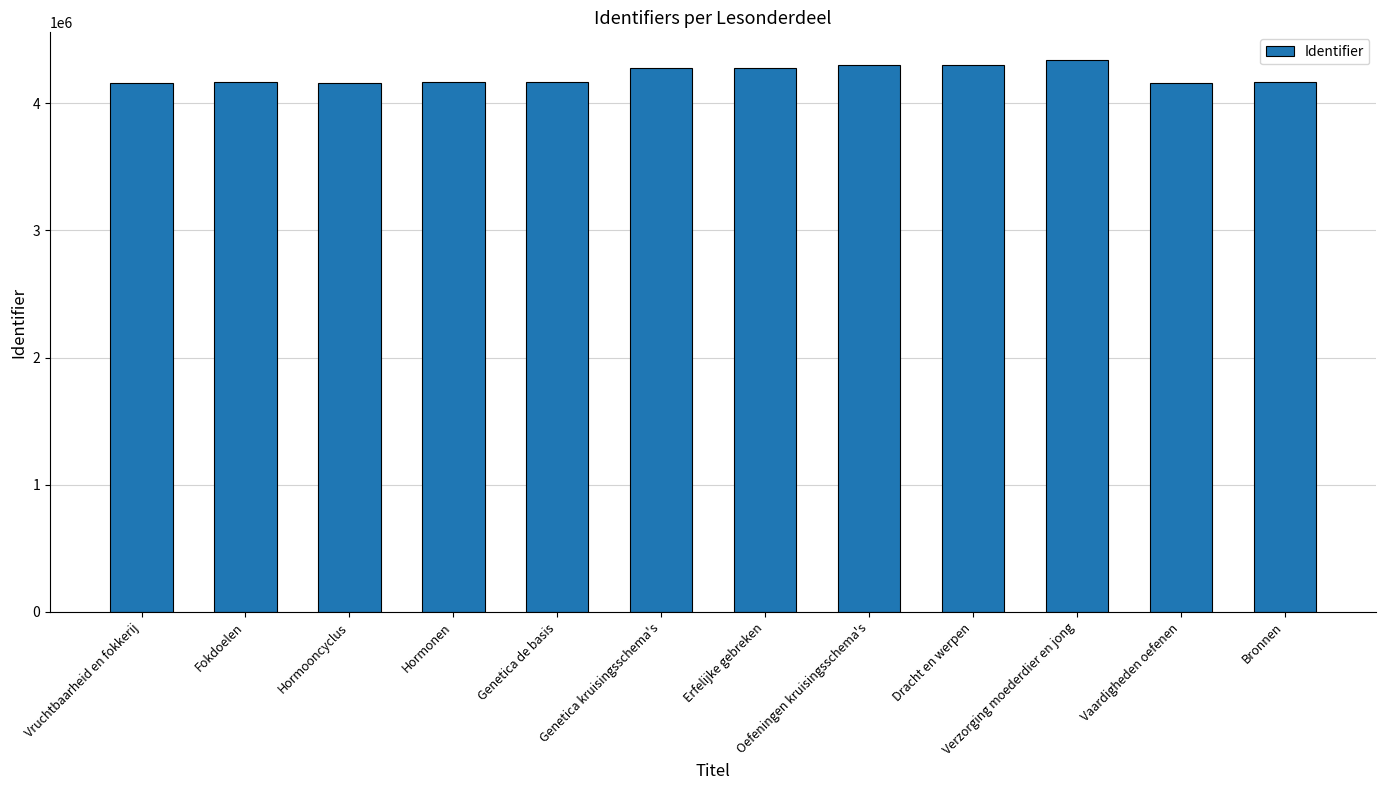

Is it true that the value at Bronnen is 2508224?

False